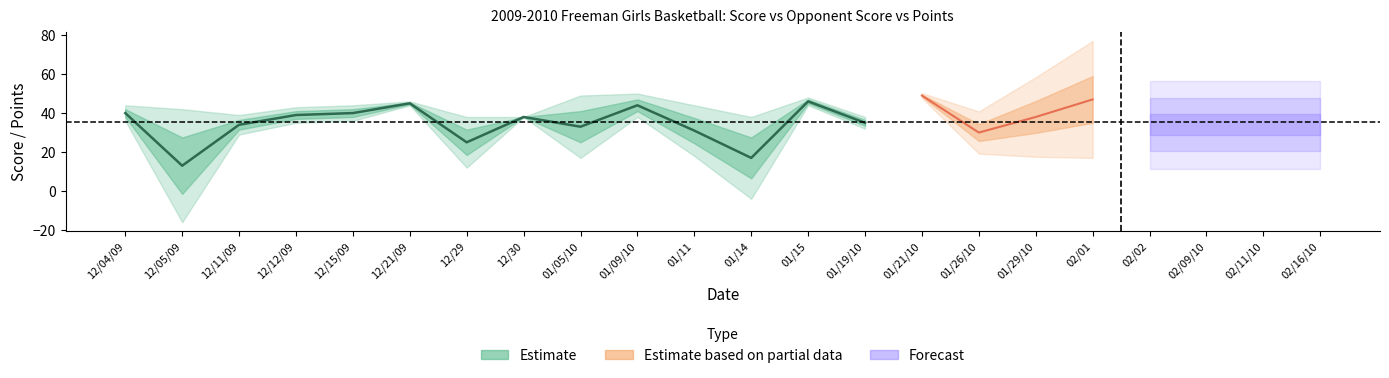

Does the chart display data point markers on the line(s)?

No